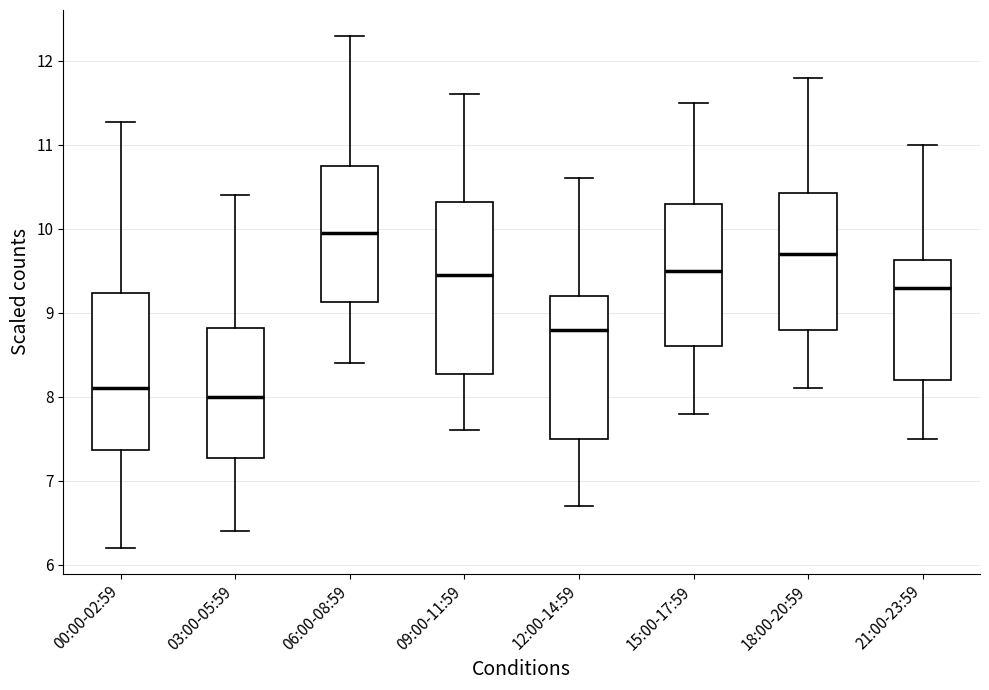

Which box is the tallest, from its lower edge to its upper edge?

09:00-11:59